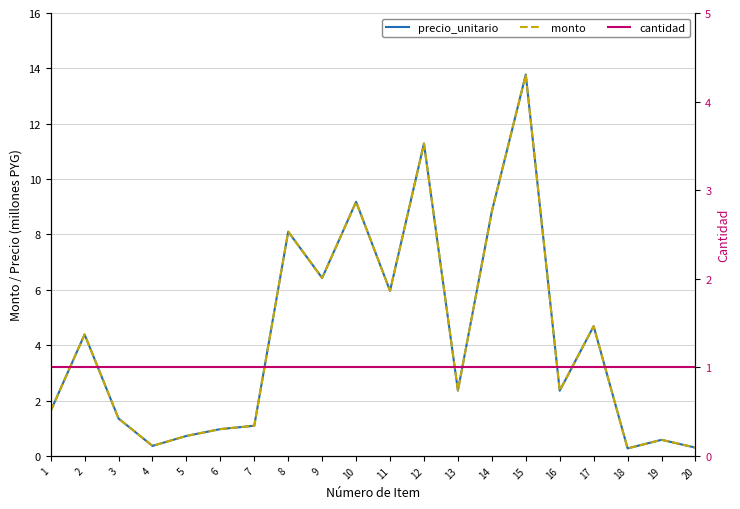

How many values in the precio_unitario series exceed 2?

11